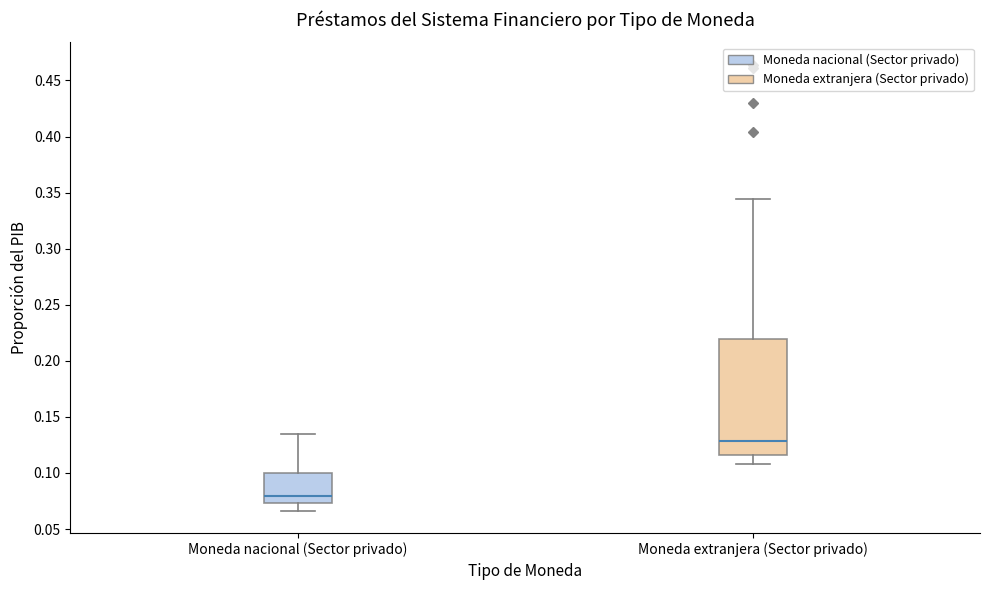

Reading left to right, read every box against the y-axis: the position of its median line, the range the box covers, and the ends of its whiskers. The values are not printed on the chart, so give them approximately, as read against the axis.

Moneda nacional (Sector privado): median 0.080, box 0.075 to 0.100, whiskers 0.065 to 0.135
Moneda extranjera (Sector privado): median 0.130, box 0.115 to 0.220, whiskers 0.110 to 0.345